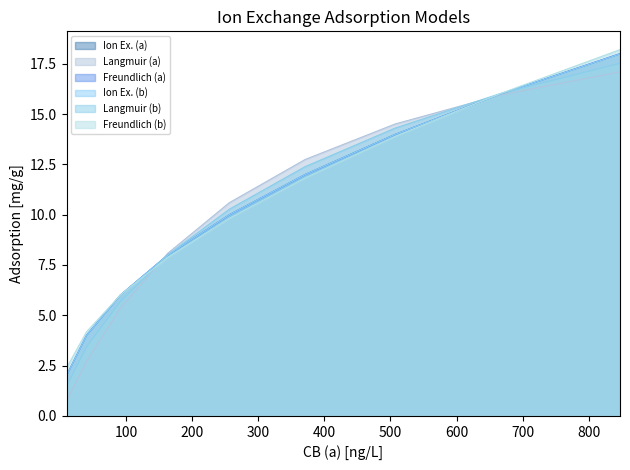

What is the value of the Ion Ex. (a) point at the 4th from the left?

8.0